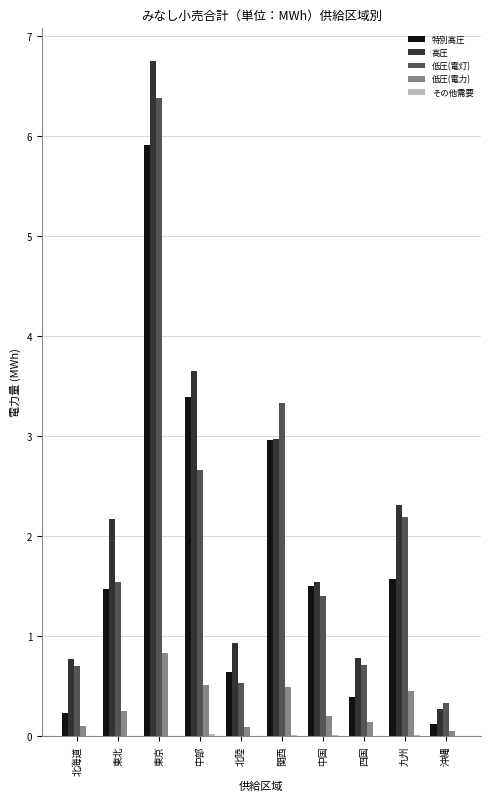

What is the maximum value shown in the chart?

6.7